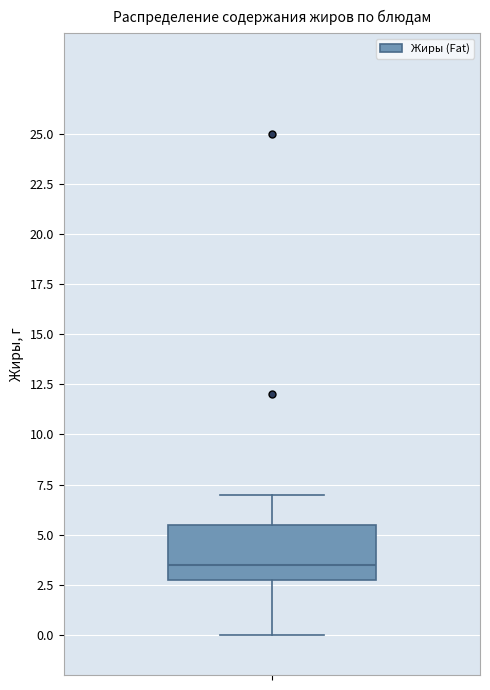

Where is the upper edge of the box on the y-axis? The values are not printed on the chart, so give them approximately, as read against the axis.

5.5